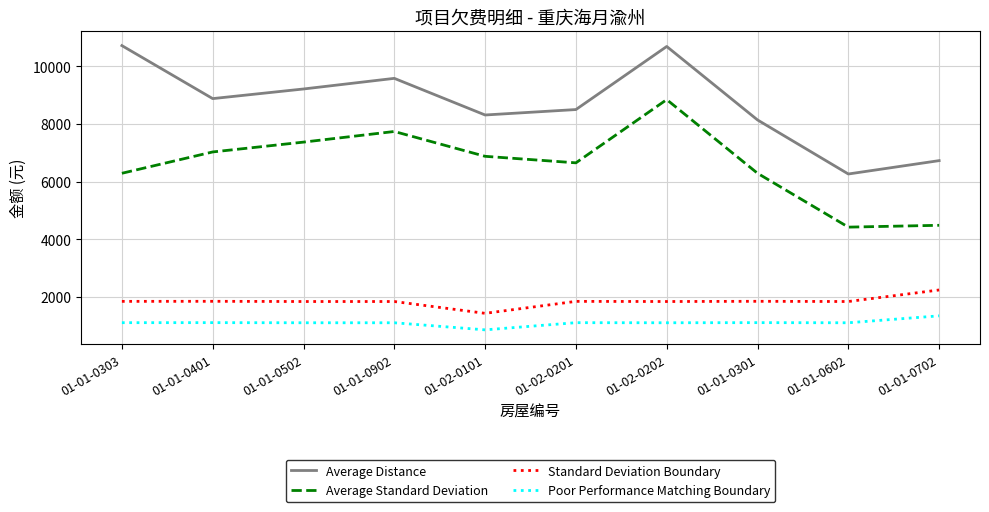

How many lines are shown in the chart?

4